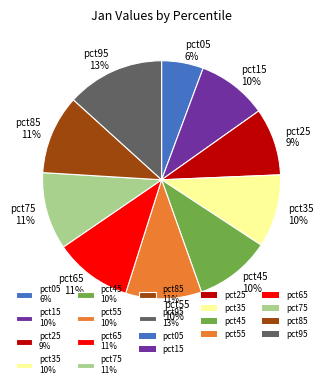

Do pct05 6% and pct15 10% together represent more than half of the pie?

No